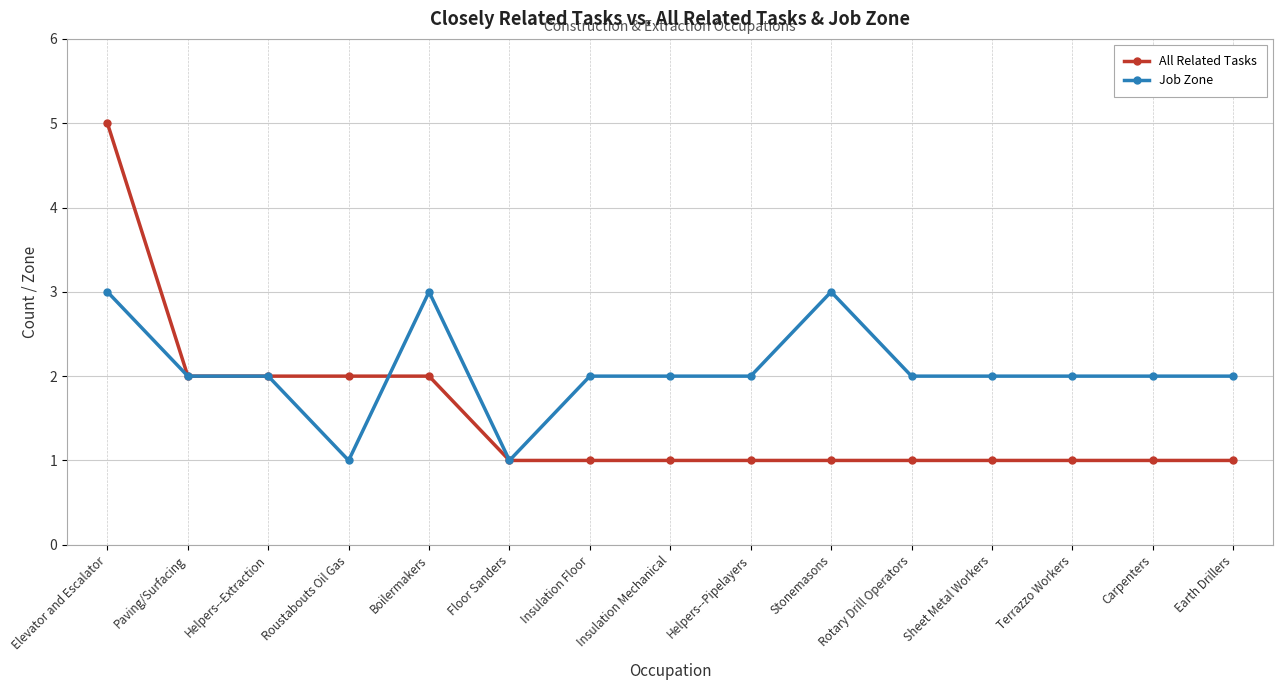

Reading right to left, what are all the values shown in this chart?

All Related Tasks: Earth Drillers=1	Carpenters=1	Terrazzo Workers=1	Sheet Metal Workers=1	Rotary Drill Operators=1	Stonemasons=1	Helpers--Pipelayers=1	Insulation Mechanical=1	Insulation Floor=1	Floor Sanders=1	Boilermakers=2	Roustabouts Oil Gas=2	Helpers--Extraction=2	Paving/Surfacing=2	Elevator and Escalator=5
Job Zone: Earth Drillers=2	Carpenters=2	Terrazzo Workers=2	Sheet Metal Workers=2	Rotary Drill Operators=2	Stonemasons=3	Helpers--Pipelayers=2	Insulation Mechanical=2	Insulation Floor=2	Floor Sanders=1	Boilermakers=3	Roustabouts Oil Gas=1	Helpers--Extraction=2	Paving/Surfacing=2	Elevator and Escalator=3